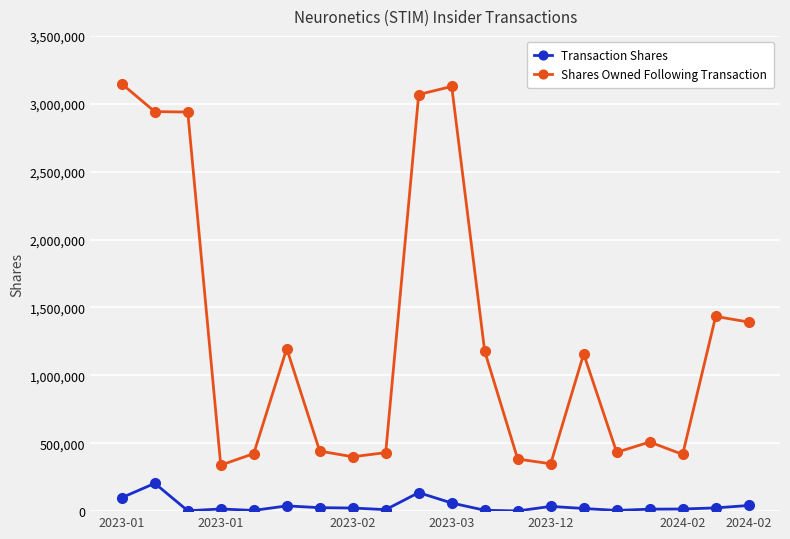

True or false: Shares Owned Following Transaction has more than 0 points higher than both neighbors.

True